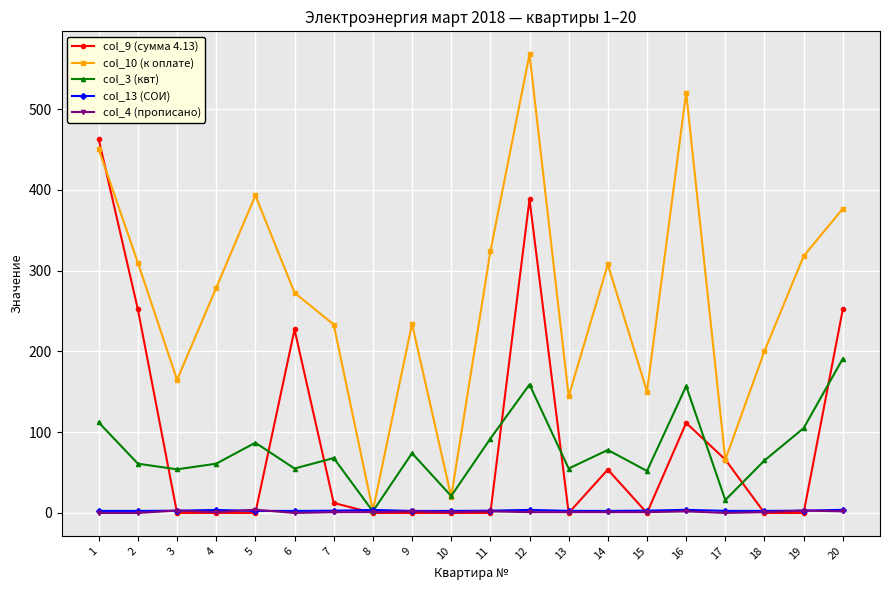

After their last crossing, which series has the higher values: col_13 (СОИ) or col_4 (прописано)?

col_13 (СОИ)